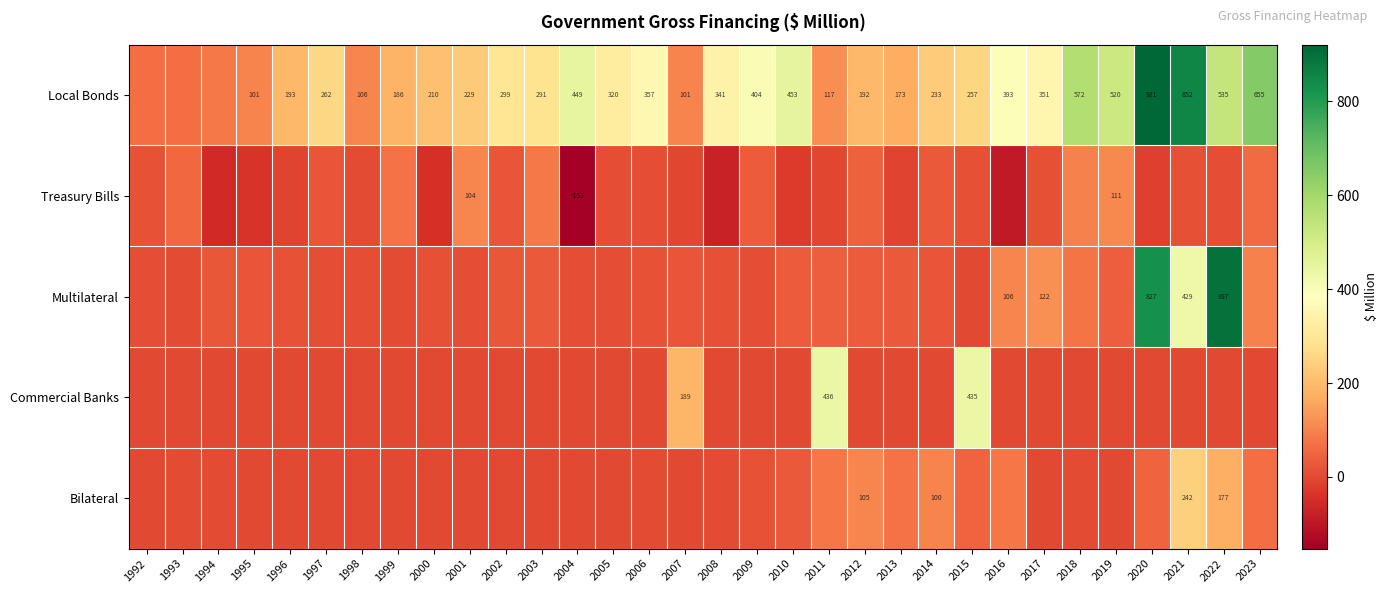

What is the total value across all series at 2020?

1774.6